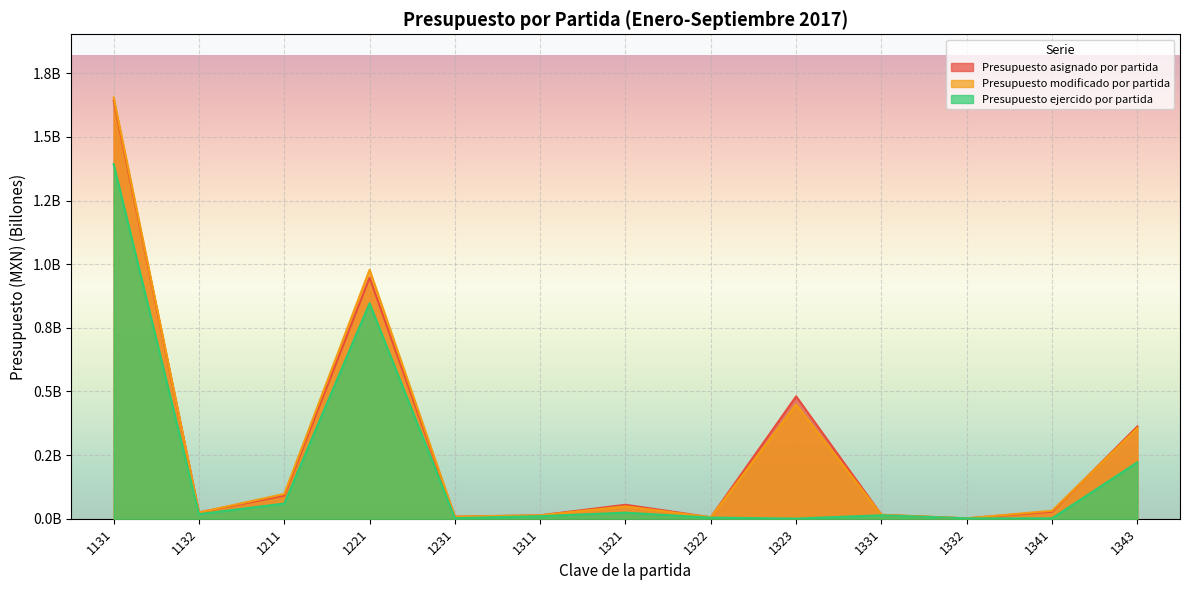

Reading left to right, extract all data points from this chart.

Presupuesto asignado por partida: 1131=1.6	1132=0.0	1211=0.1	1221=0.9	1231=0.0	1311=0.0	1321=0.1	1322=0.0	1323=0.5	1331=0.0	1332=0.0	1341=0.0	1343=0.4
Presupuesto modificado por partida: 1131=1.7	1132=0.0	1211=0.1	1221=1.0	1231=0.0	1311=0.0	1321=0.0	1322=0.0	1323=0.4	1331=0.0	1332=0.0	1341=0.0	1343=0.4
Presupuesto ejercido por partida: 1131=1.4	1132=0.0	1211=0.1	1221=0.8	1231=0.0	1311=0.0	1321=0.0	1322=0.0	1323=0.0	1331=0.0	1332=0.0	1341=0.0	1343=0.2